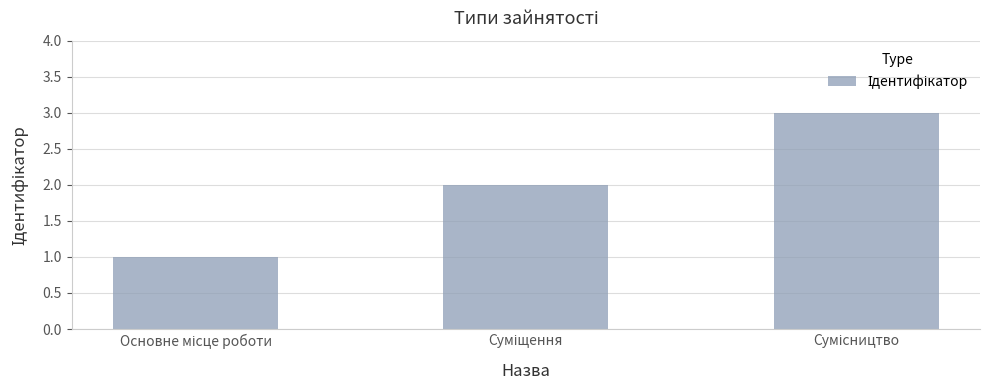

Reading right to left, list all the values displayed in this chart.

3	2	1